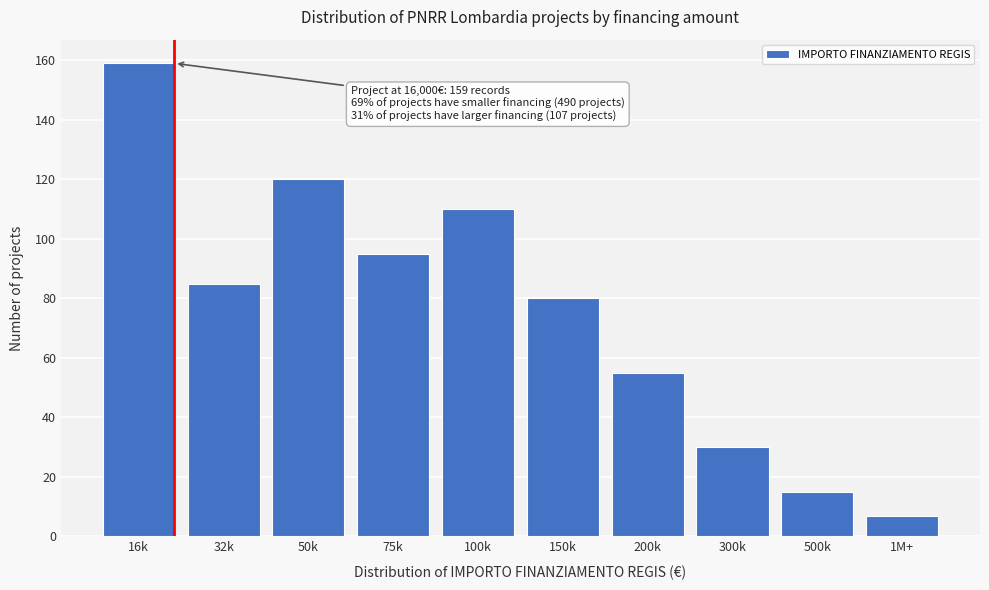

Reading right to left, extract all data points from this chart.

7	15	30	55	80	110	95	120	85	159